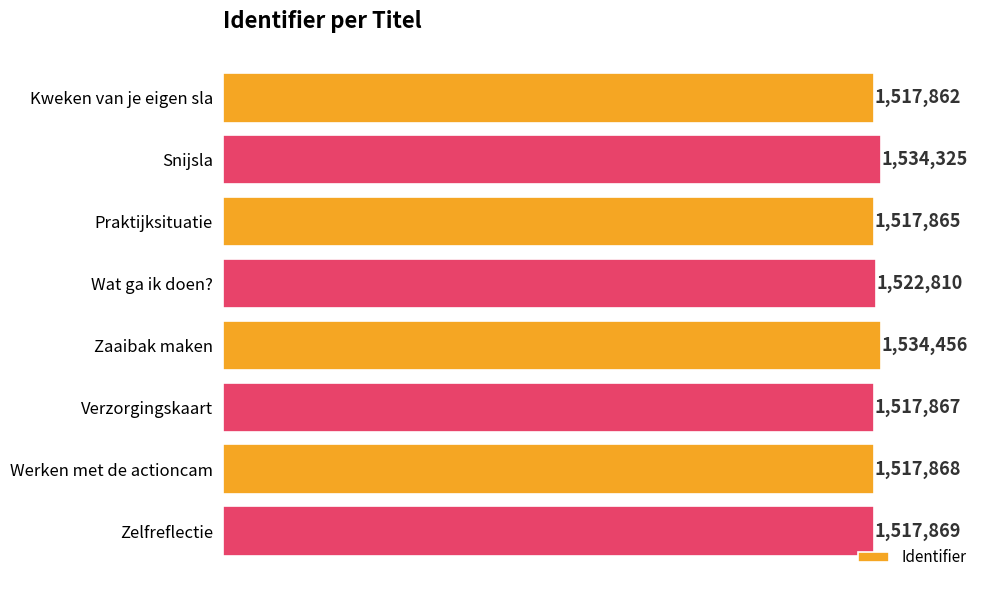

At which category does the chart reach its peak across all series?

Zaaibak maken